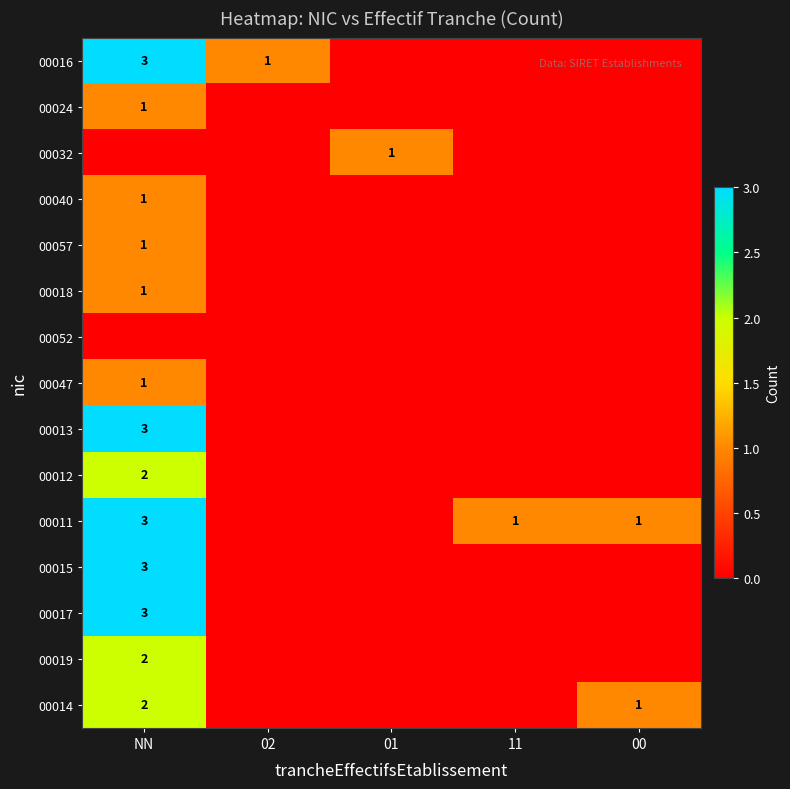

Is the value of 00014 at 00 greater than the value of 00012 at NN?

No